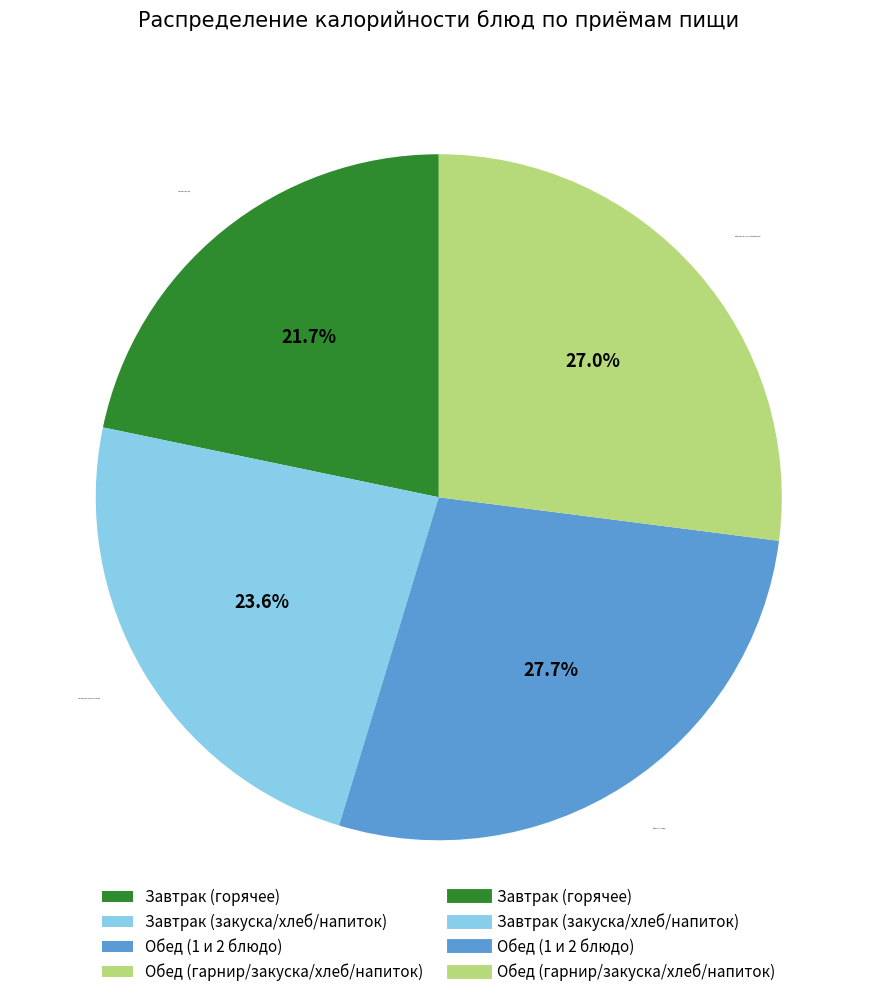

To the nearest percent, what is the difference between the largest and smallest slice percentages?

6%